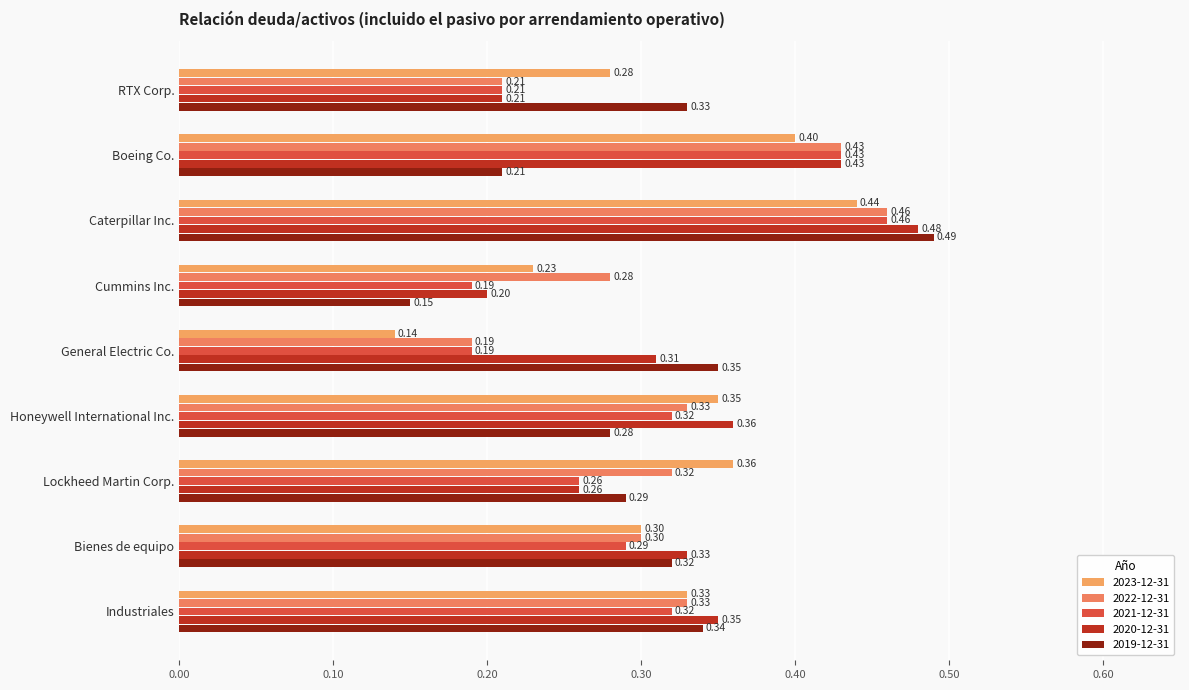

How many 2019-12-31 values are between 0 and 1?

9